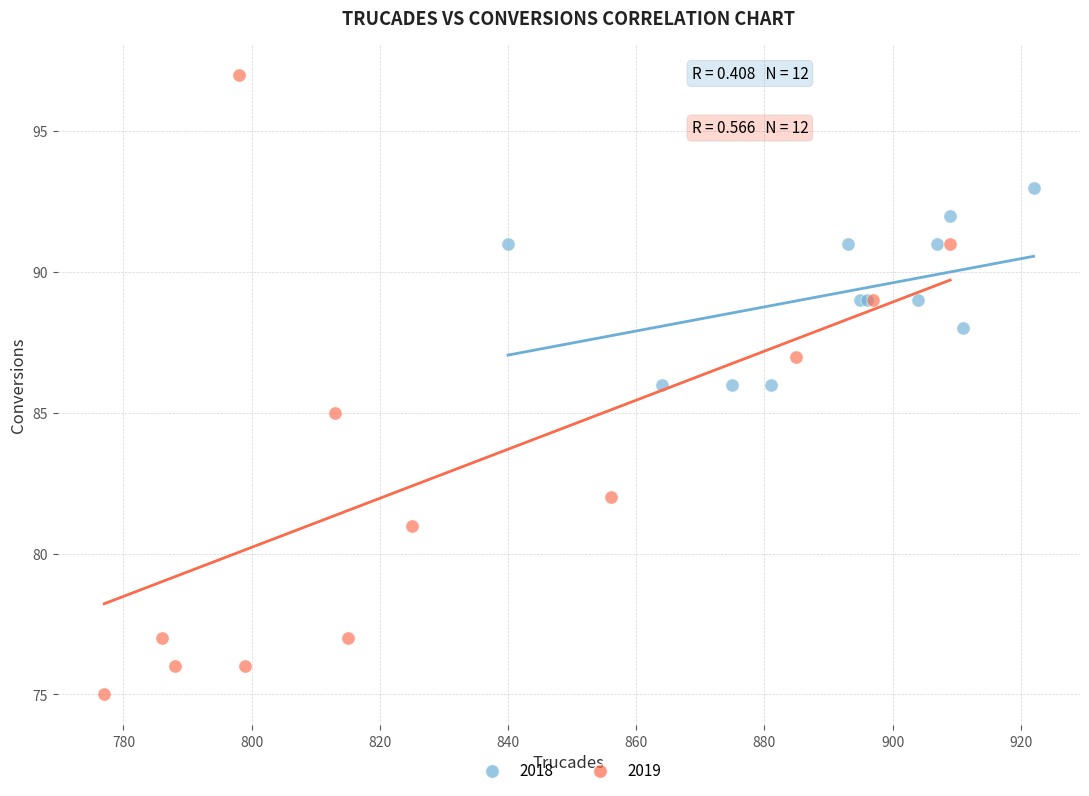

Which series has the largest Y range (max minus min)?

2019